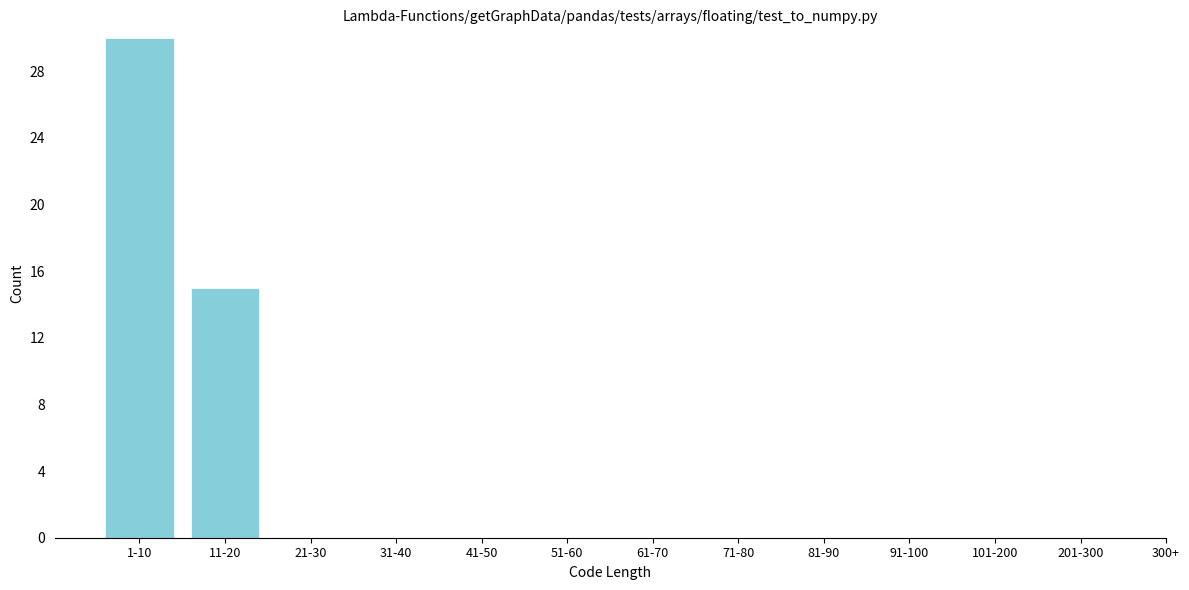

Reading left to right, list all the values displayed in this chart.

1-10=30	11-20=15	21-30=0	31-40=0	41-50=0	51-60=0	61-70=0	71-80=0	81-90=0	91-100=0	101-200=0	201-300=0